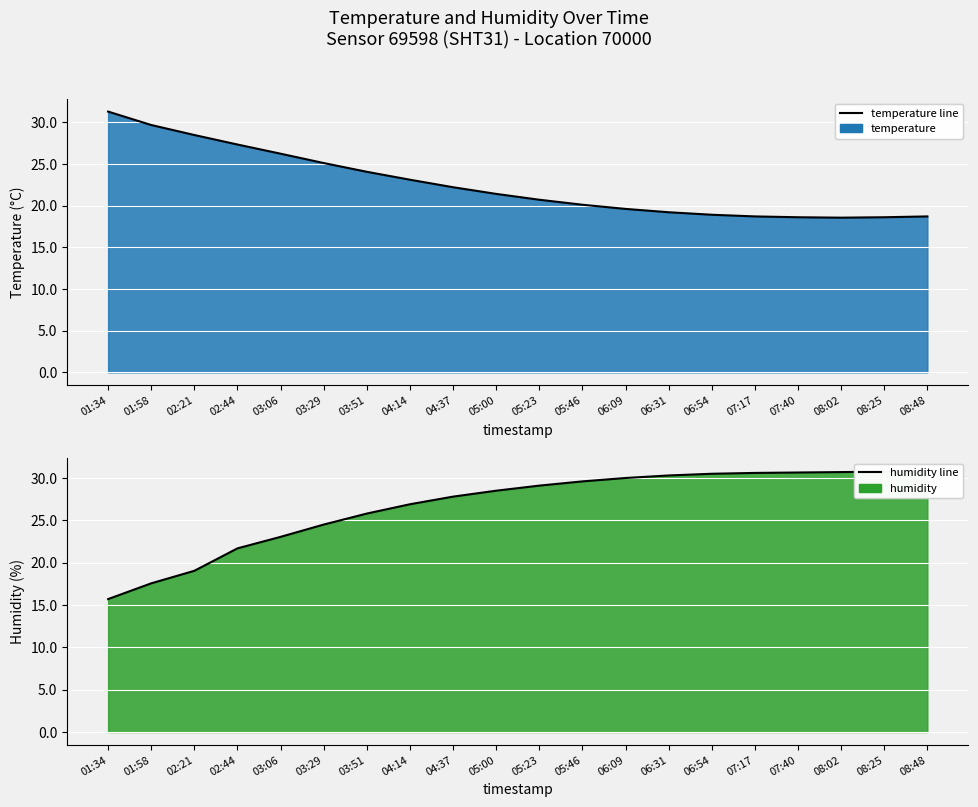

What is the spread (max minus min) of values at 01:34?

15.6